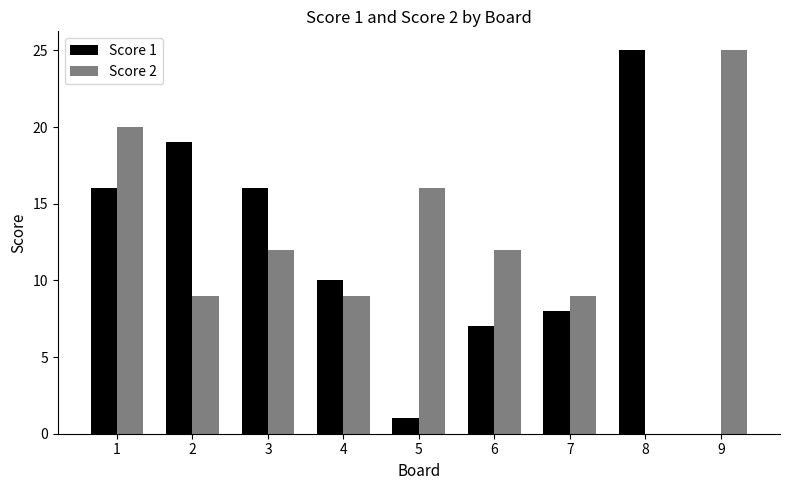

The Score 2 series shows 12 at 6. True or false?

True